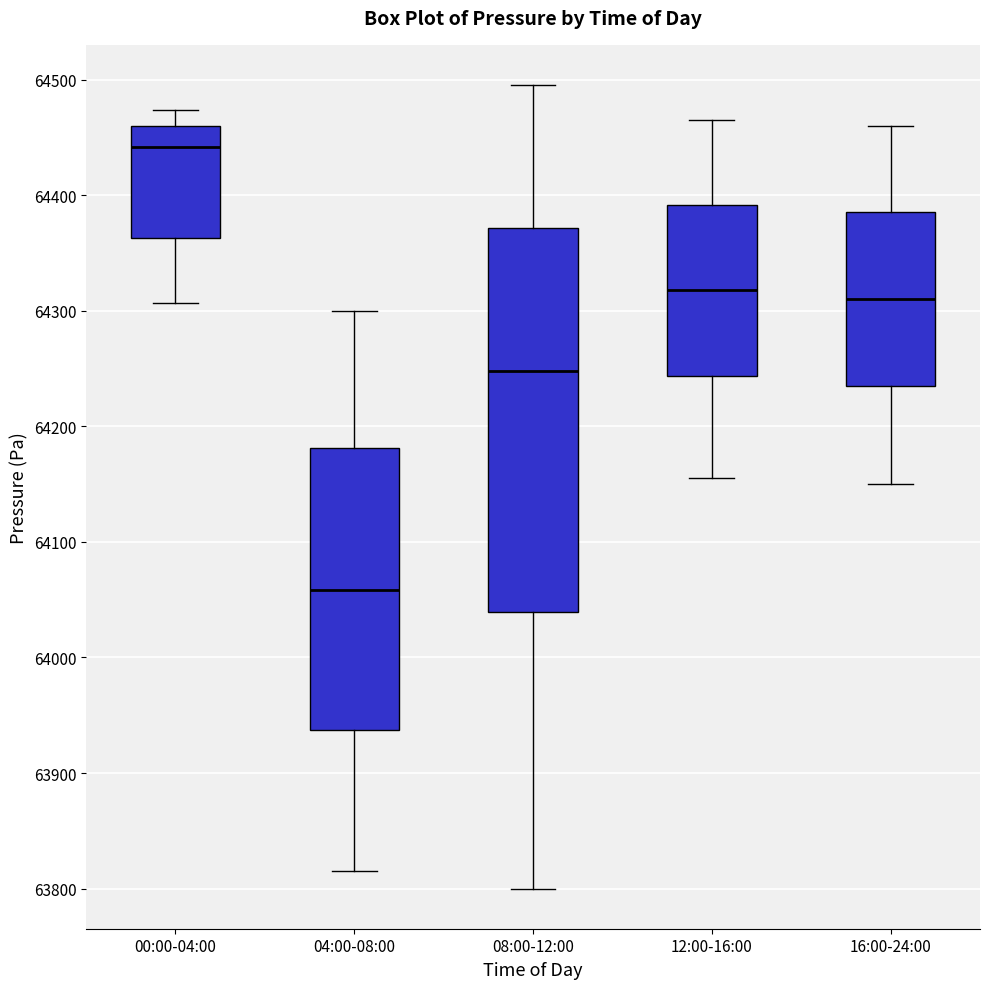

Which box's median line is the lowest?

04:00-08:00